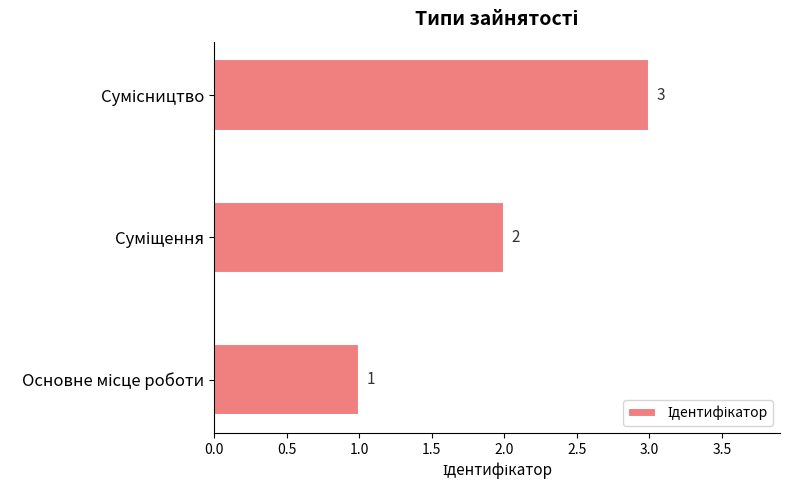

What is the sum of all values?

6